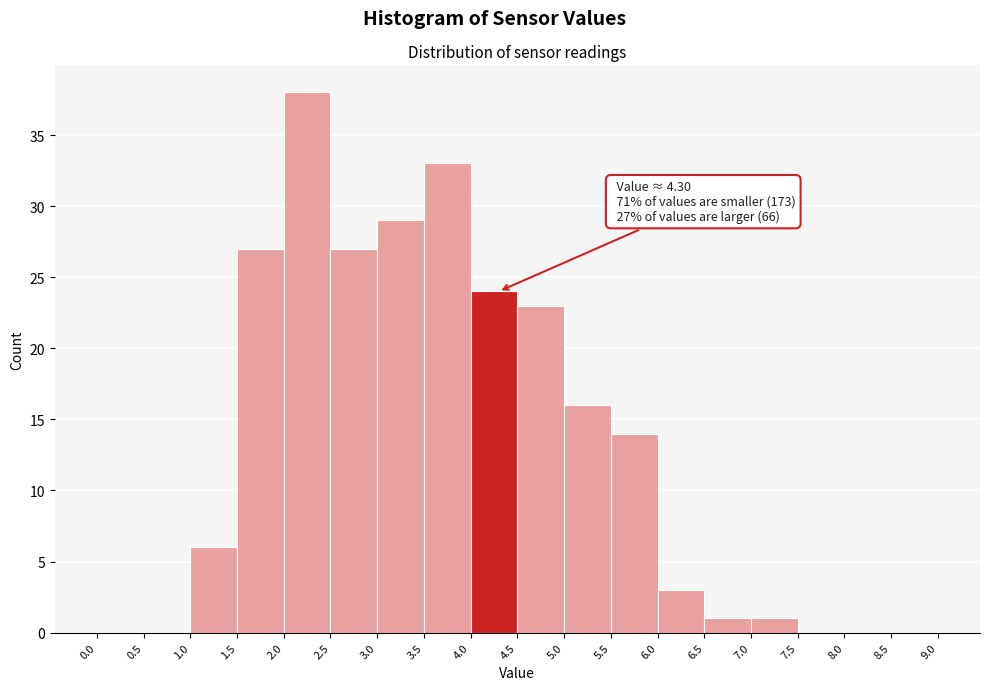

Over which range of the x-axis is the bar tallest?

2.0 to 2.5